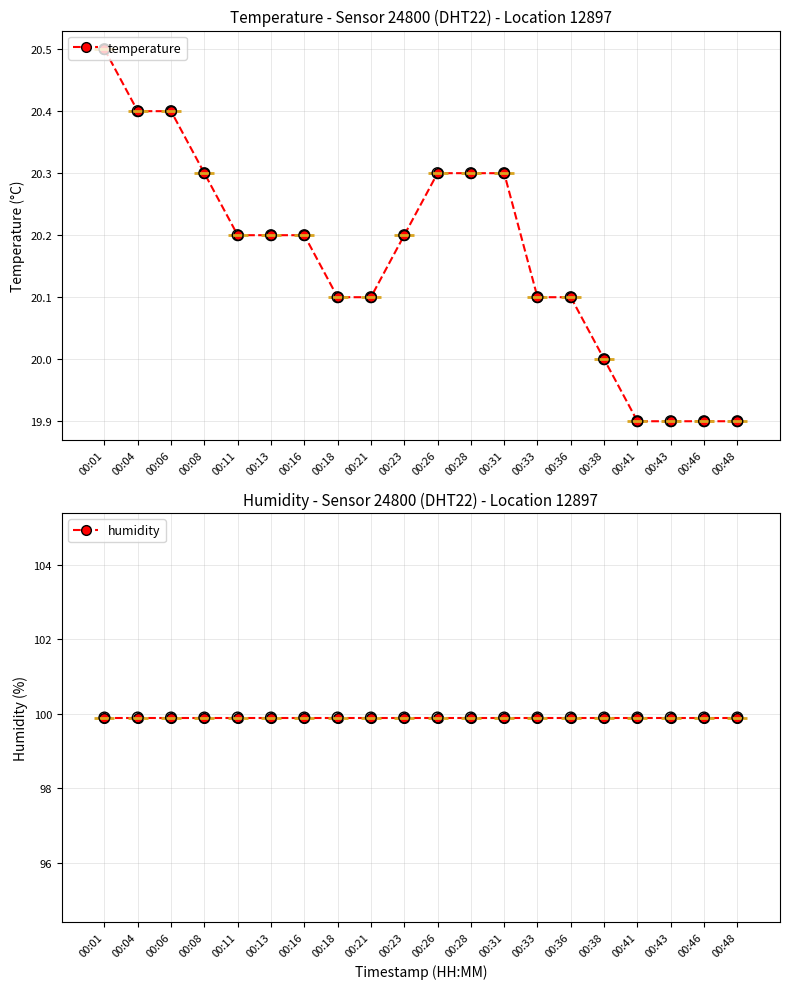

What are all the series names shown in the legend?

temperature, humidity